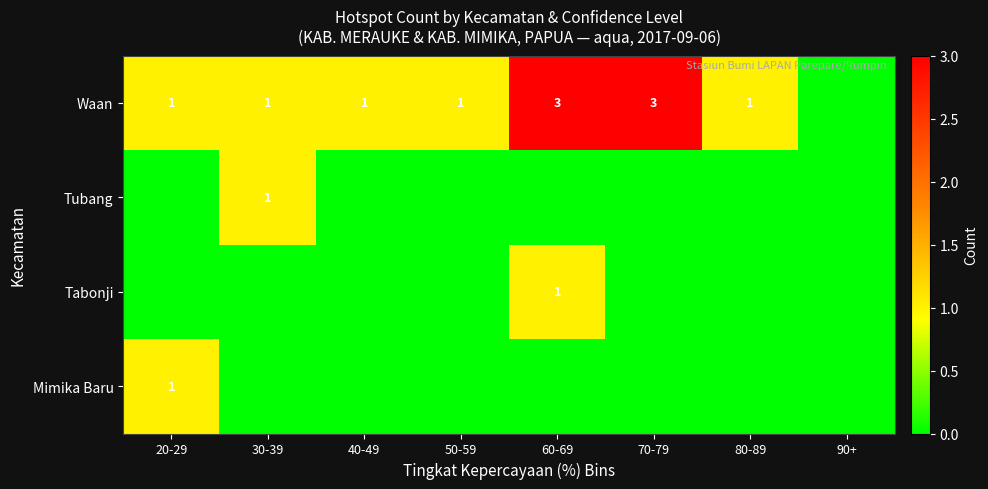

True or false: Waan has a value of 3 at 60-69.

True